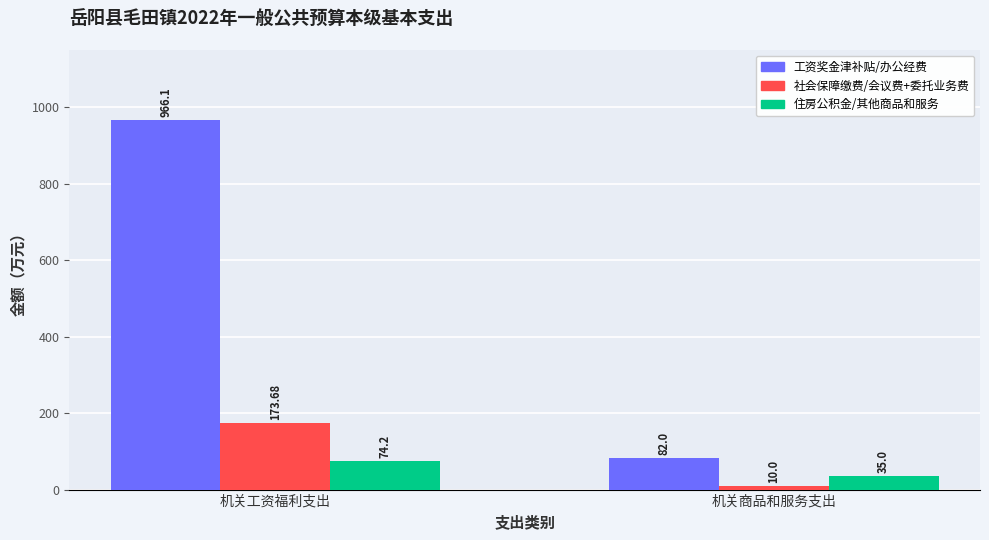

The 工资奖金津补贴/办公经费 series shows 1386.1 at 机关工资福利支出. True or false?

False